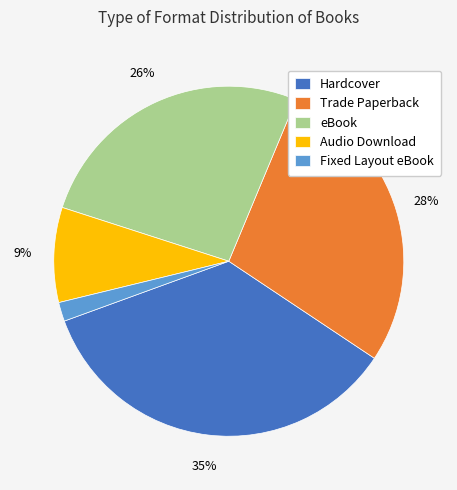

To the nearest percent, what is the difference between the eBook and Hardcover slice percentages?

9%